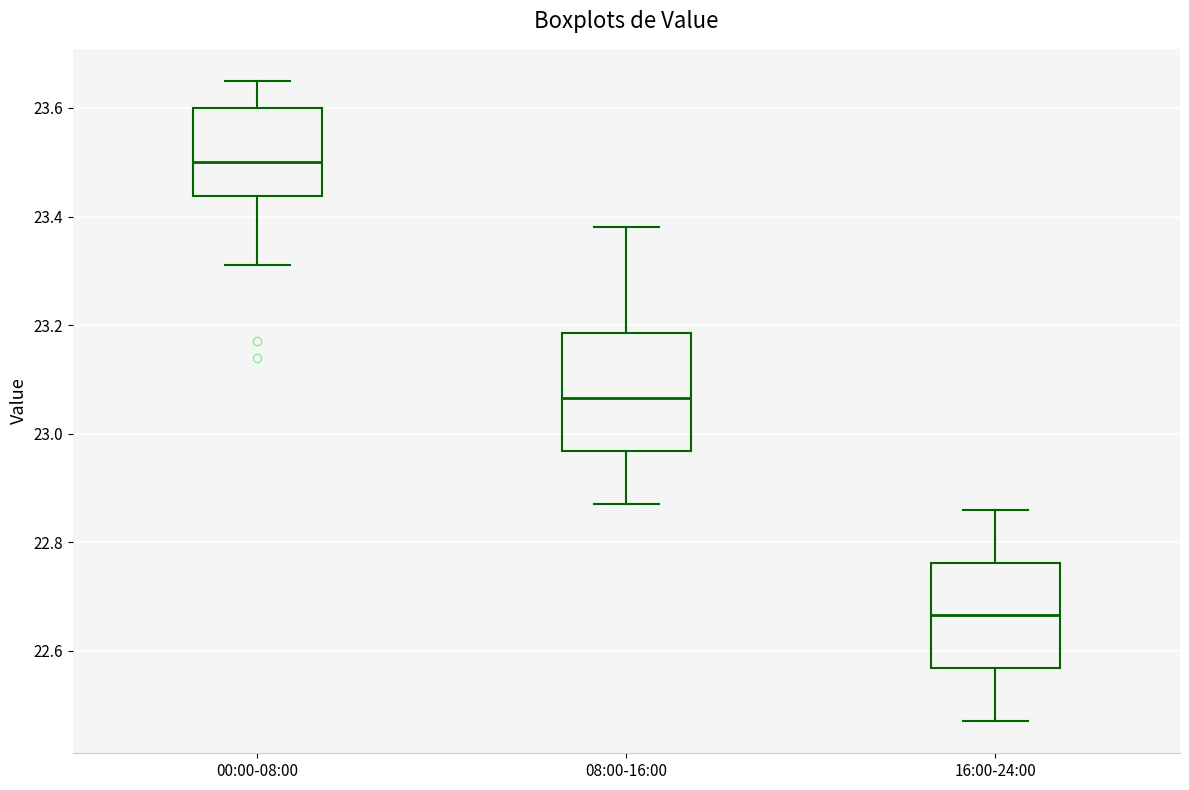

Which box is the tallest, from its lower edge to its upper edge?

08:00-16:00